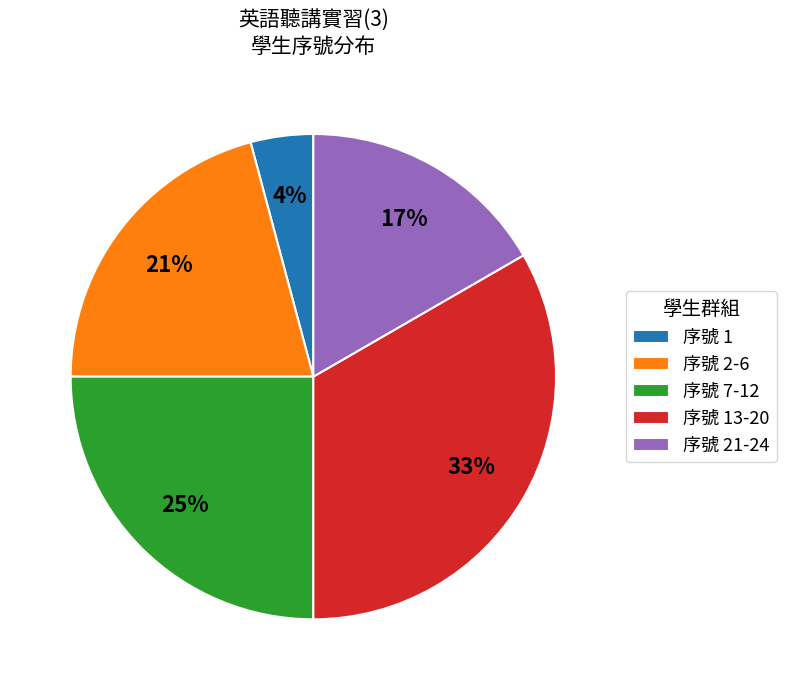

Which category has the biggest portion of the pie?

序號 13-20